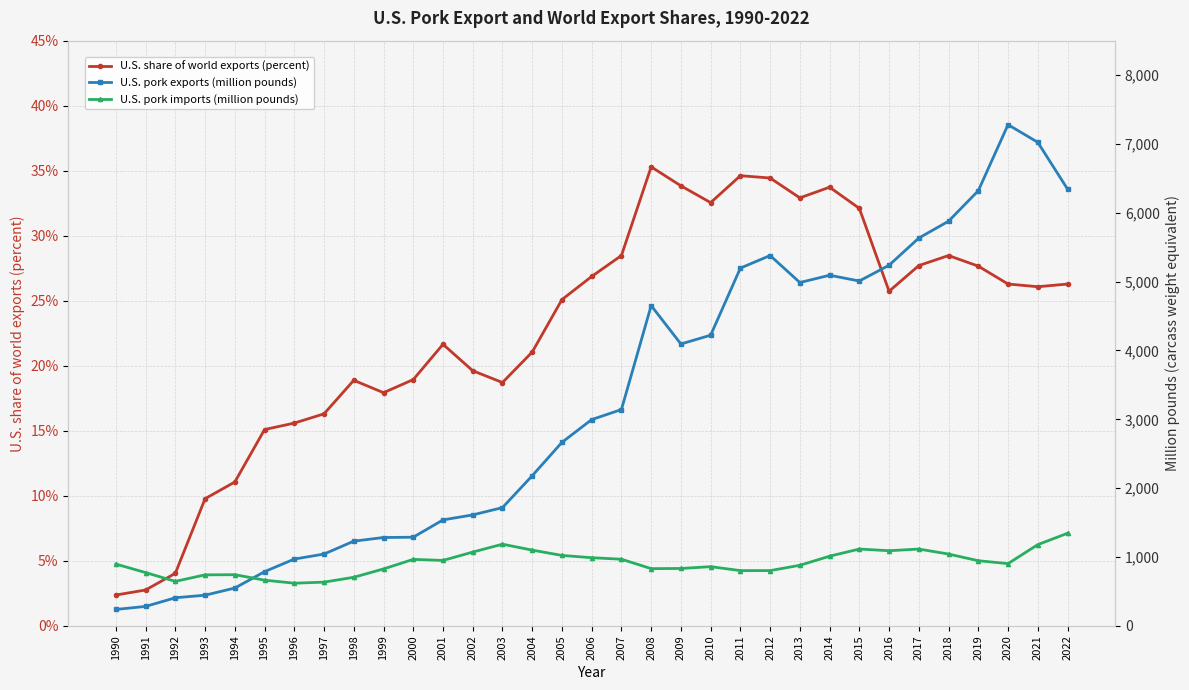

What are all the series names shown in the legend?

U.S. share of world exports (percent), U.S. pork exports (million pounds), U.S. pork imports (million pounds)